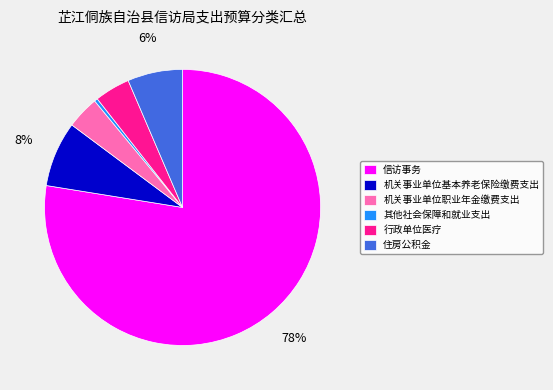

To the nearest percent, what portion does 住房公积金 represent?

6%